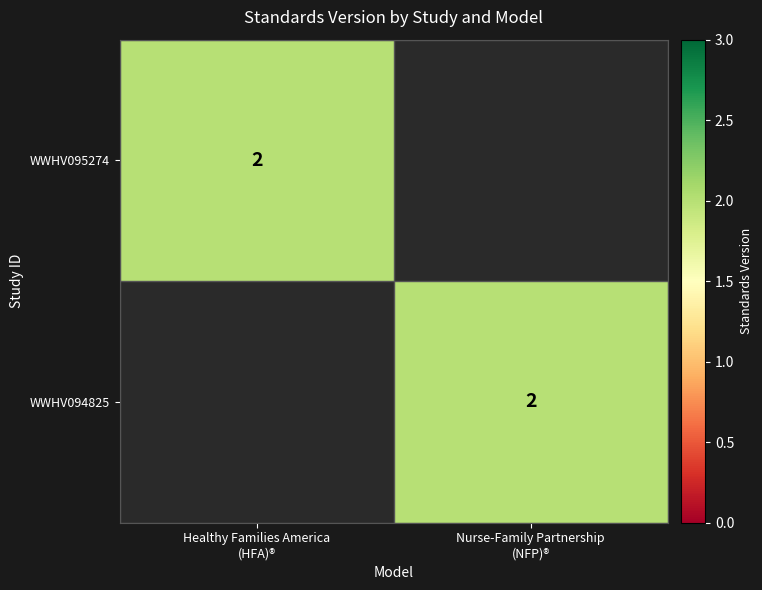

At which label does WWHV095274 reach its peak?

Healthy Families America (HFA)®